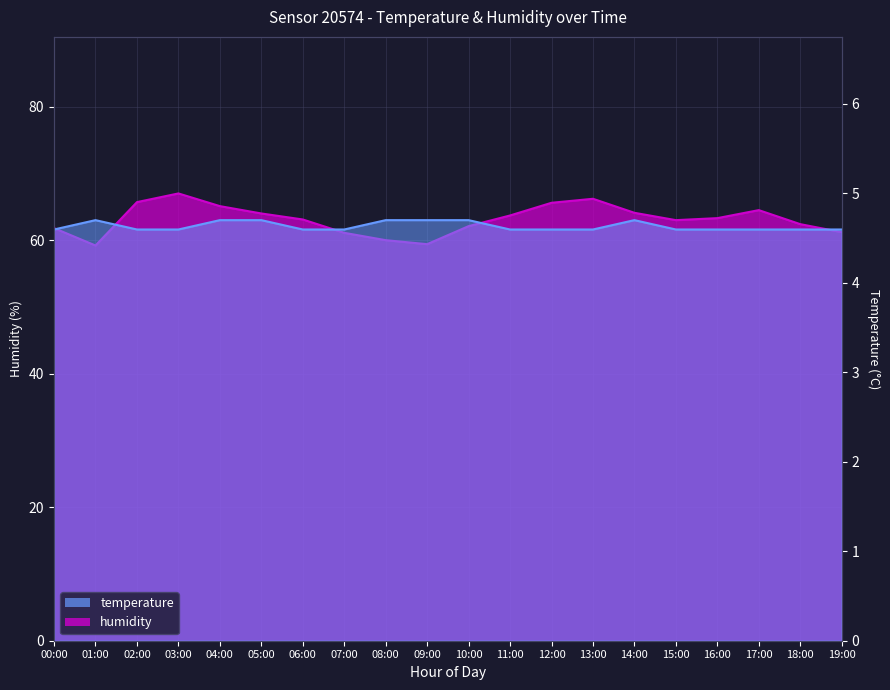

At which label is temperature closest to 62?

00:00